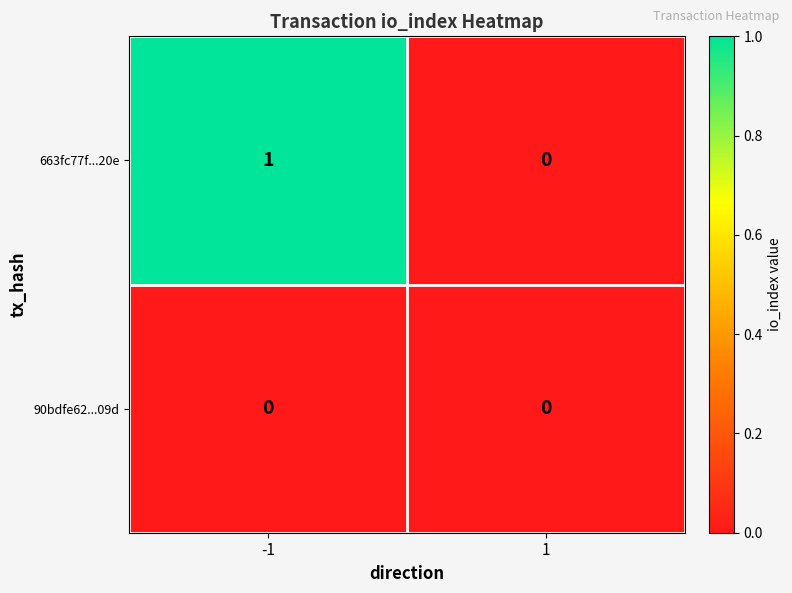

Reading left to right, extract all data points from this chart.

663fc77f...20e: -1=1	1=0
90bdfe62...09d: -1=0	1=0